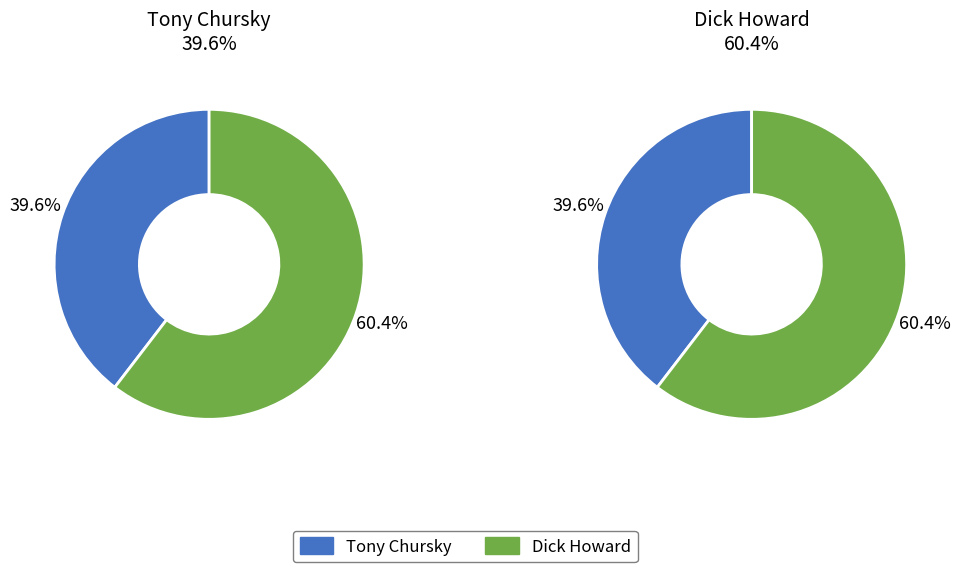

How many segments does this pie chart have?

2